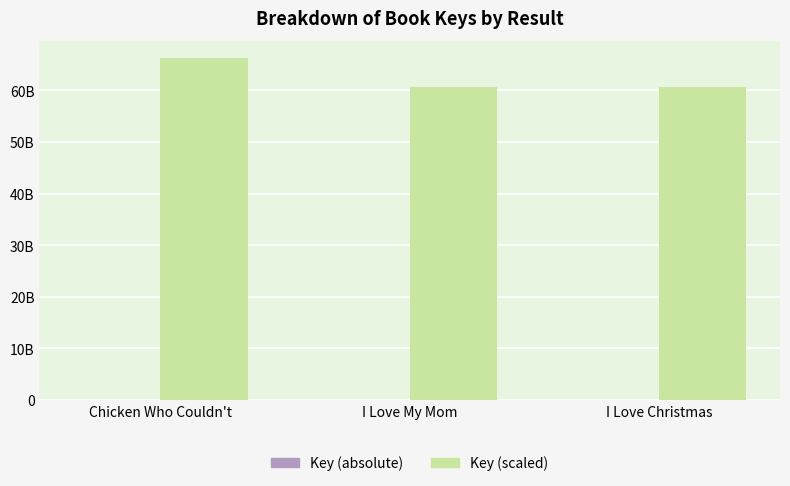

Rank the categories by Key (scaled) value from highest to lowest.

Chicken Who Couldn't, I Love My Mom, I Love Christmas